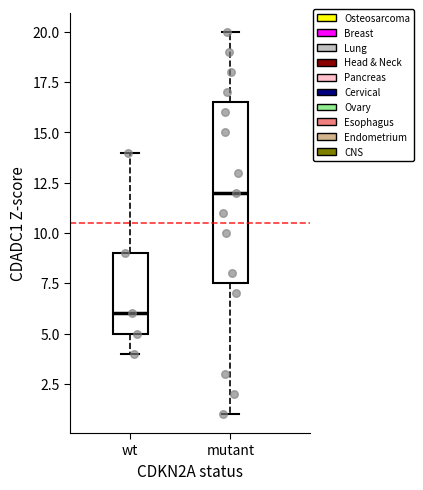

Comparing the boxes themselves (not the whiskers), which one is the tallest?

mutant